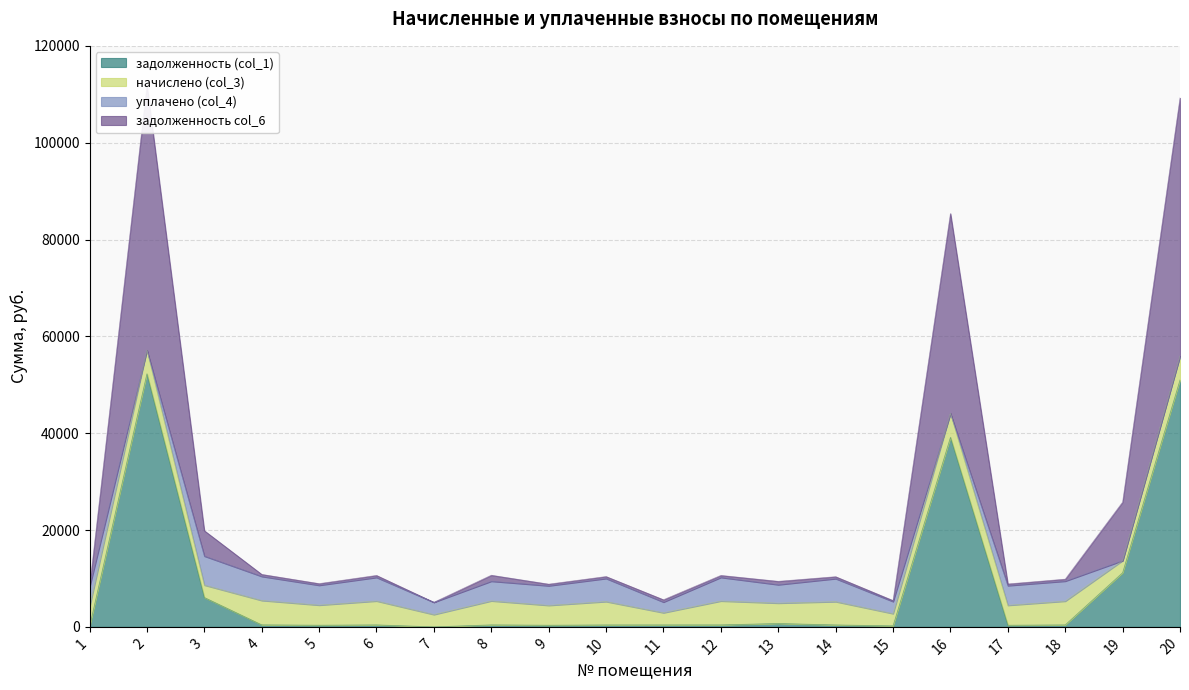

How many positive values does the задолженность (col_1) series have?

18